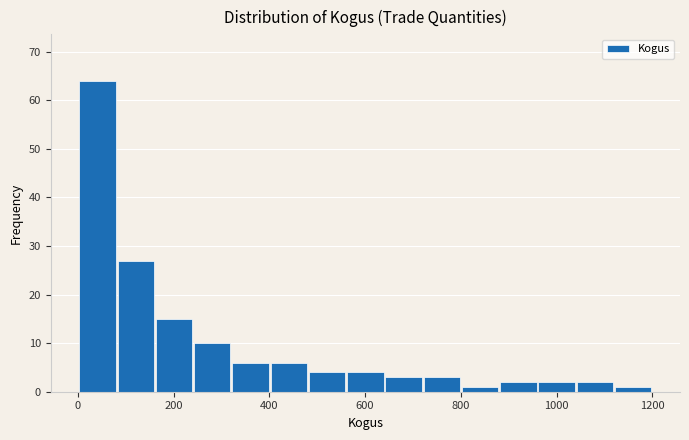

Around what value on the x-axis is the tallest bar? Give the approximate position of its centre, as read against the axis.

40